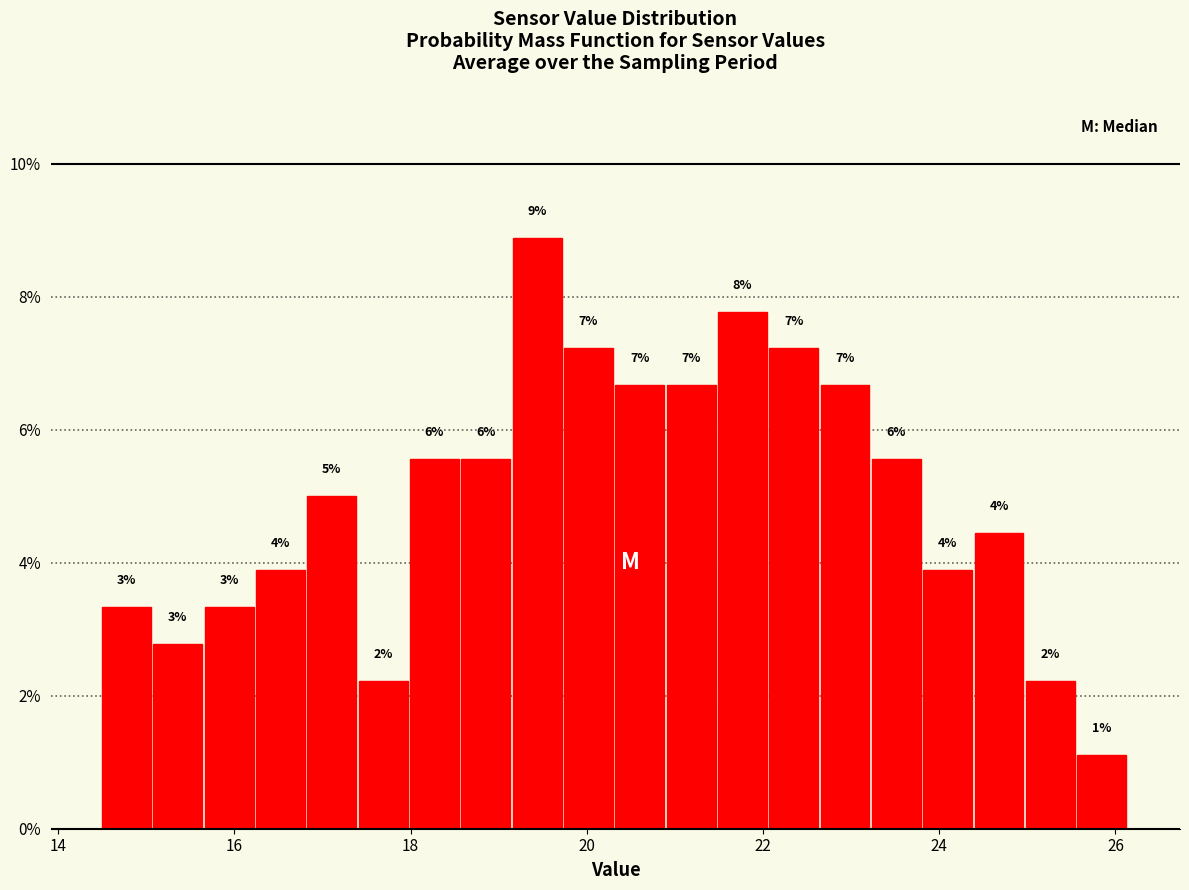

Around what value on the x-axis is the tallest bar? Give the approximate position of its centre, as read against the axis.

19.4